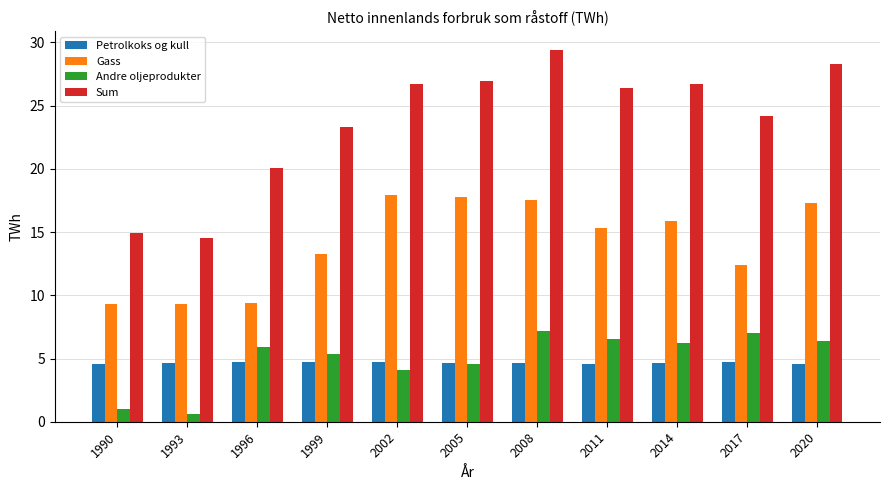

Rank the series at 2011 from highest to lowest value.

Sum, Gass, Andre oljeprodukter, Petrolkoks og kull